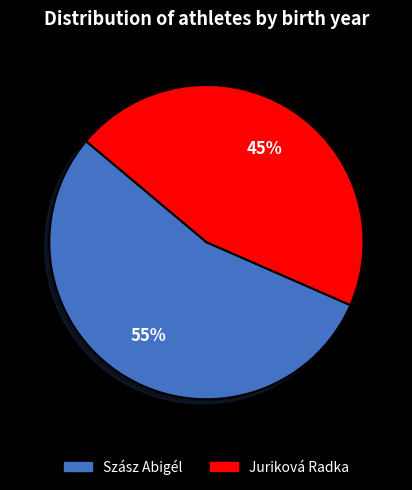

Combined, do Juriková Radka and Szász Abigél account for over 50%?

Yes